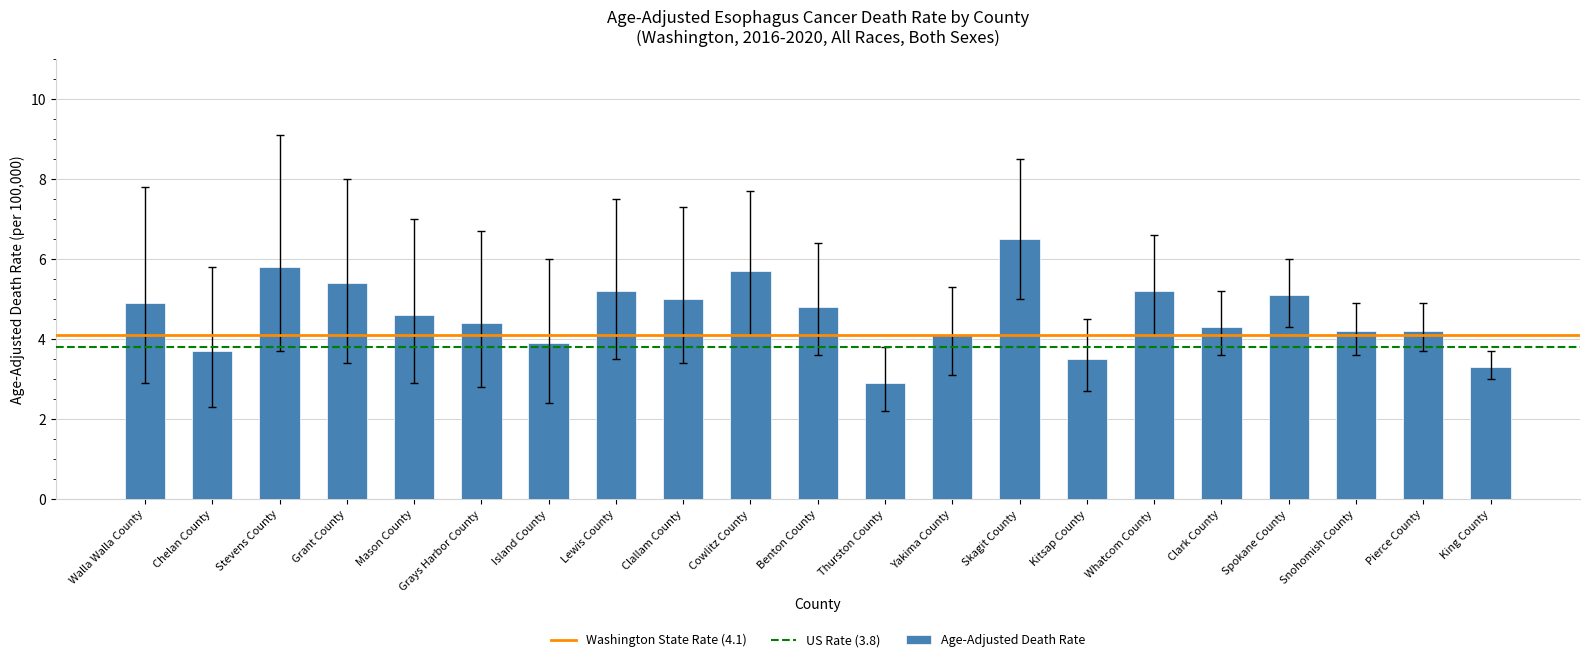

What is the smallest value displayed?

2.9